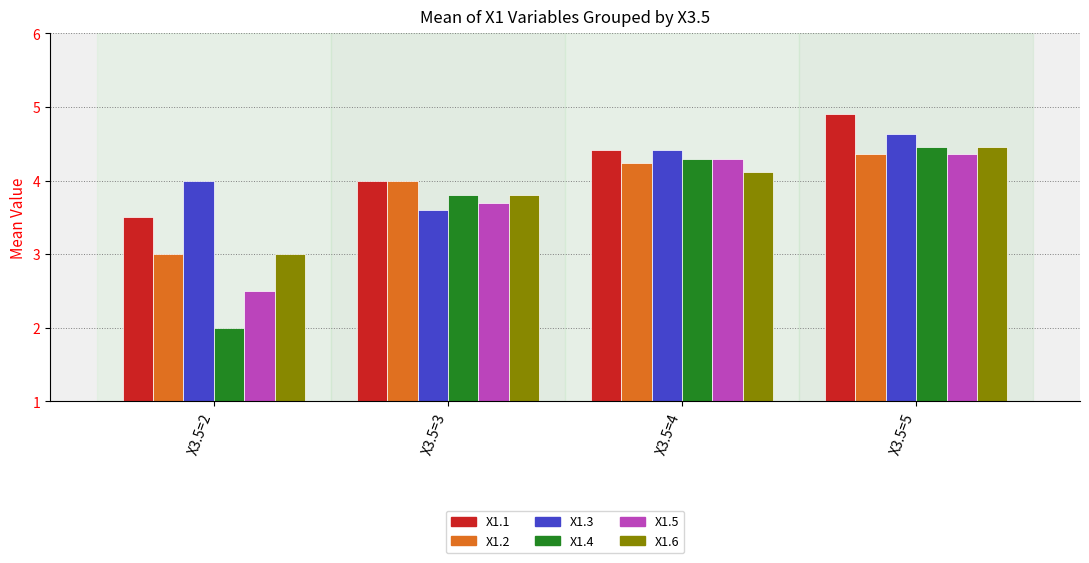

At which label does X1.4 reach its peak?

X3.5=5